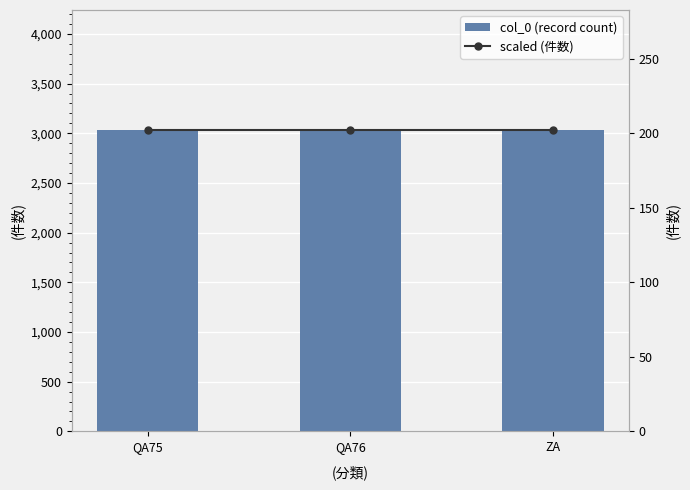

How many distinct data groups are displayed?

2